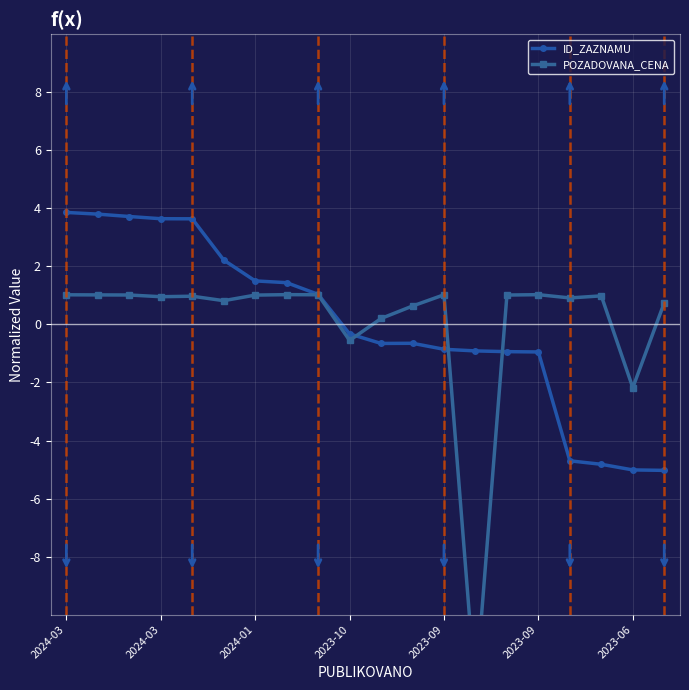

How many data points in ID_ZAZNAMU are above 0?

9